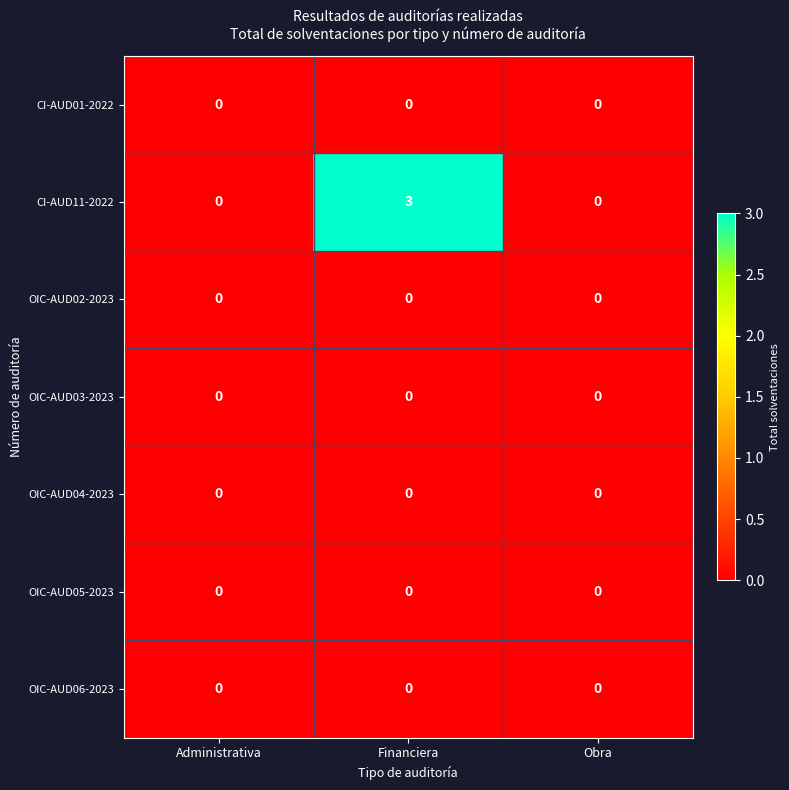

Which series has the widest spread of values?

CI-AUD11-2022